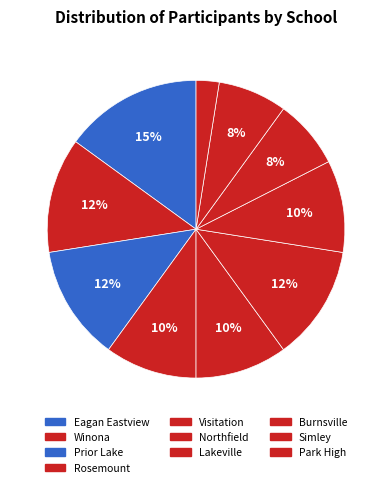

To the nearest percent, what portion does Burnsville represent?

8%